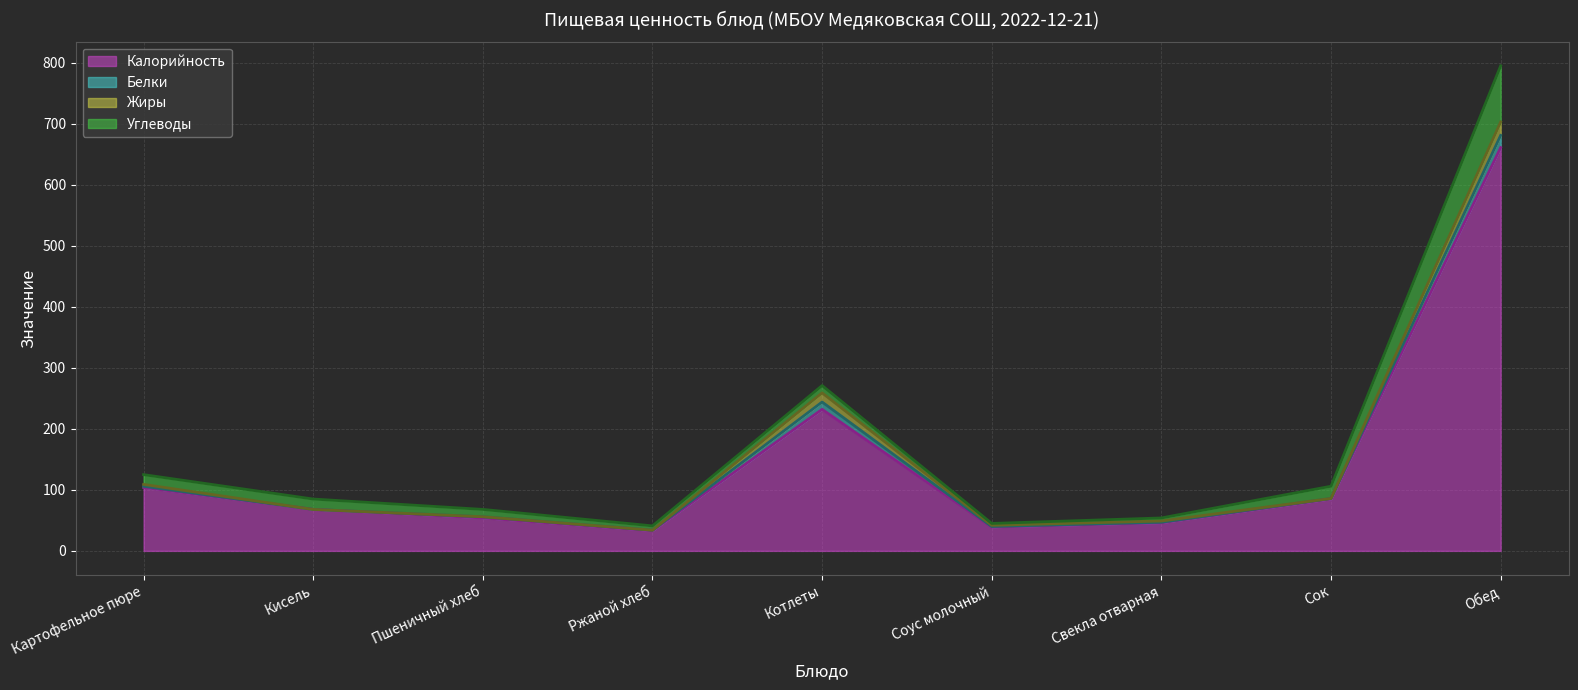

Which has a higher value, Ржаной хлеб or Картофельное пюре?

Картофельное пюре